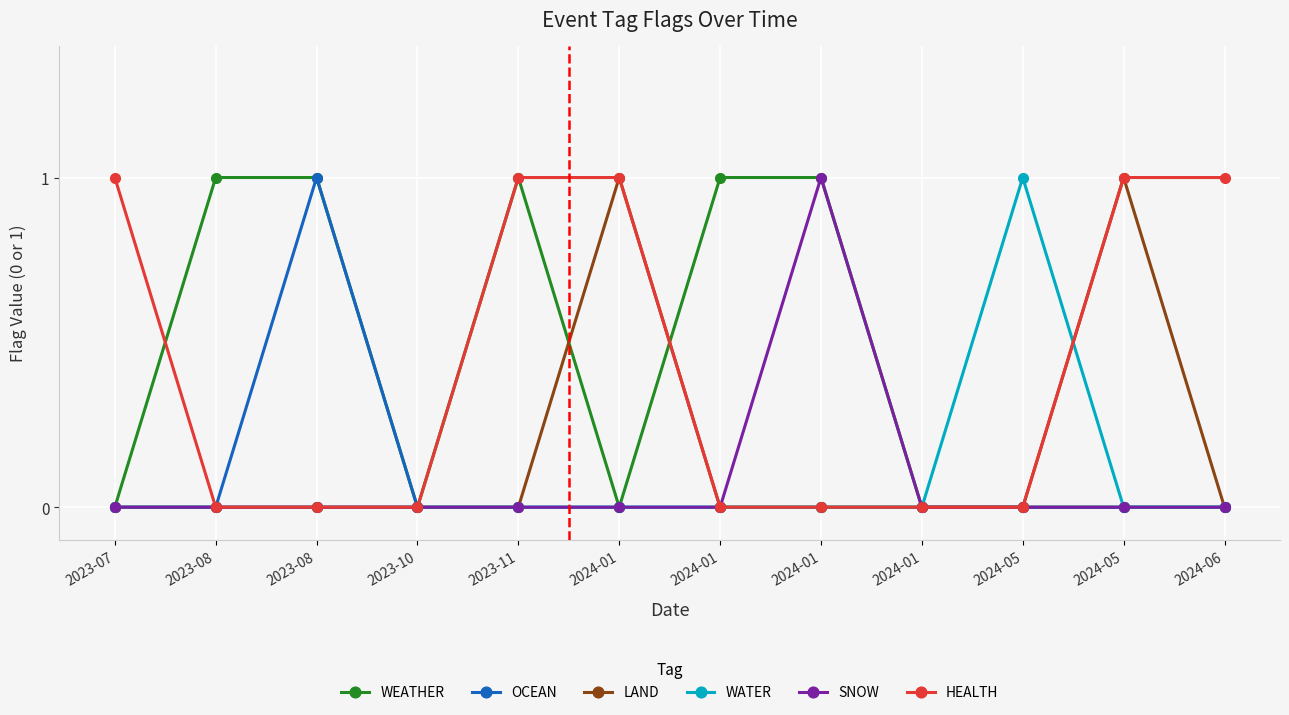

How many lines are shown in the chart?

6